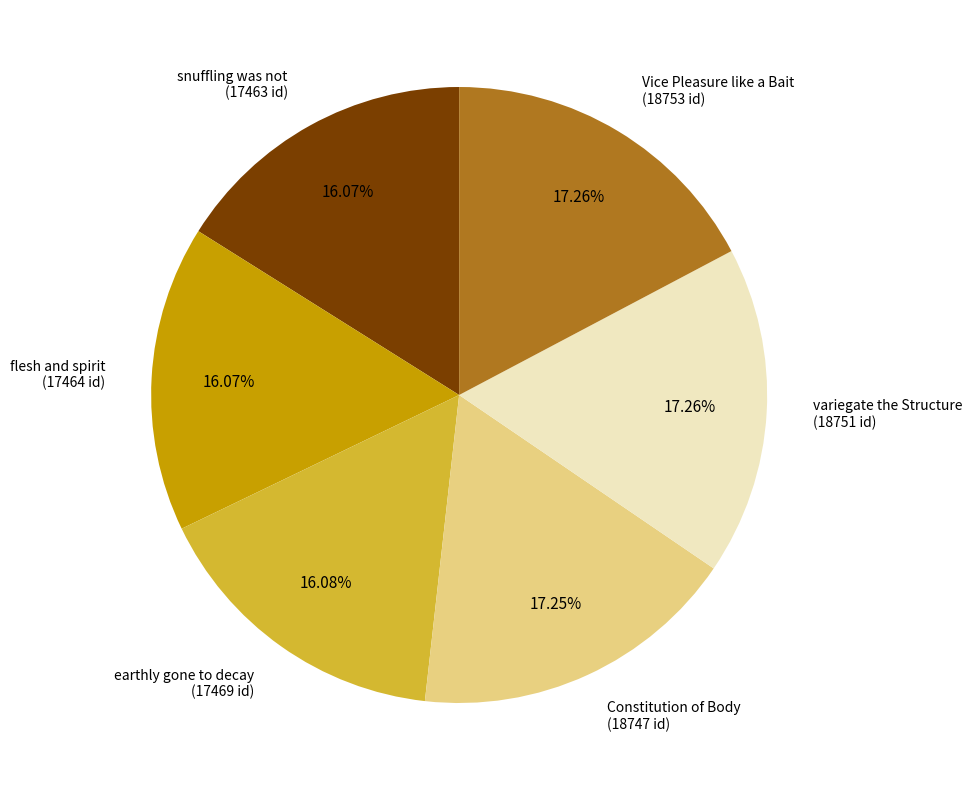

Combined, do Vice Pleasure like a Bait and Constitution of Body account for over 50%?

No